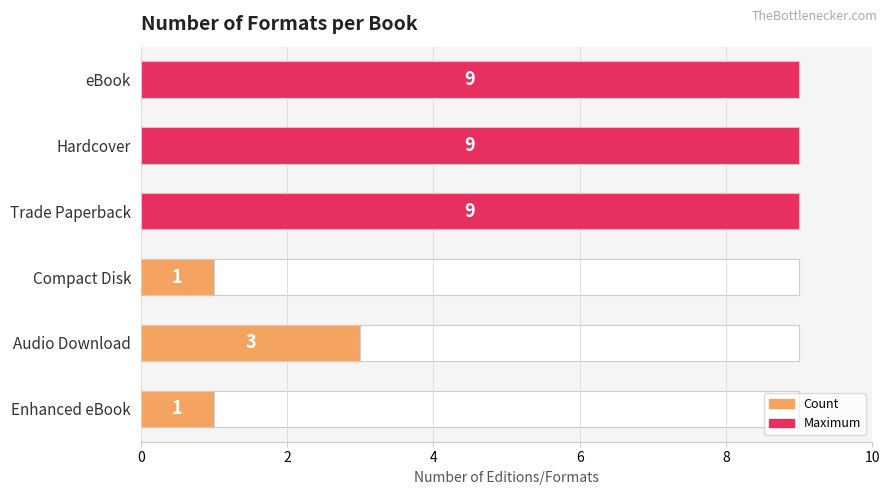

Does the chart contain stacked bars?

No